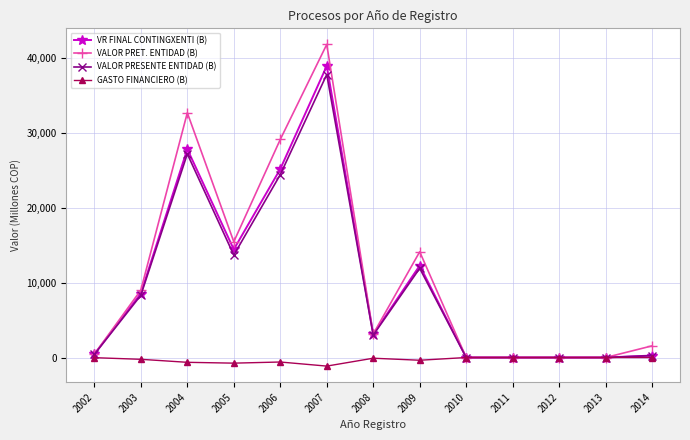

Is it true that VR FINAL CONTINGXENTI (B) equals 38966.6 at 2007?

True